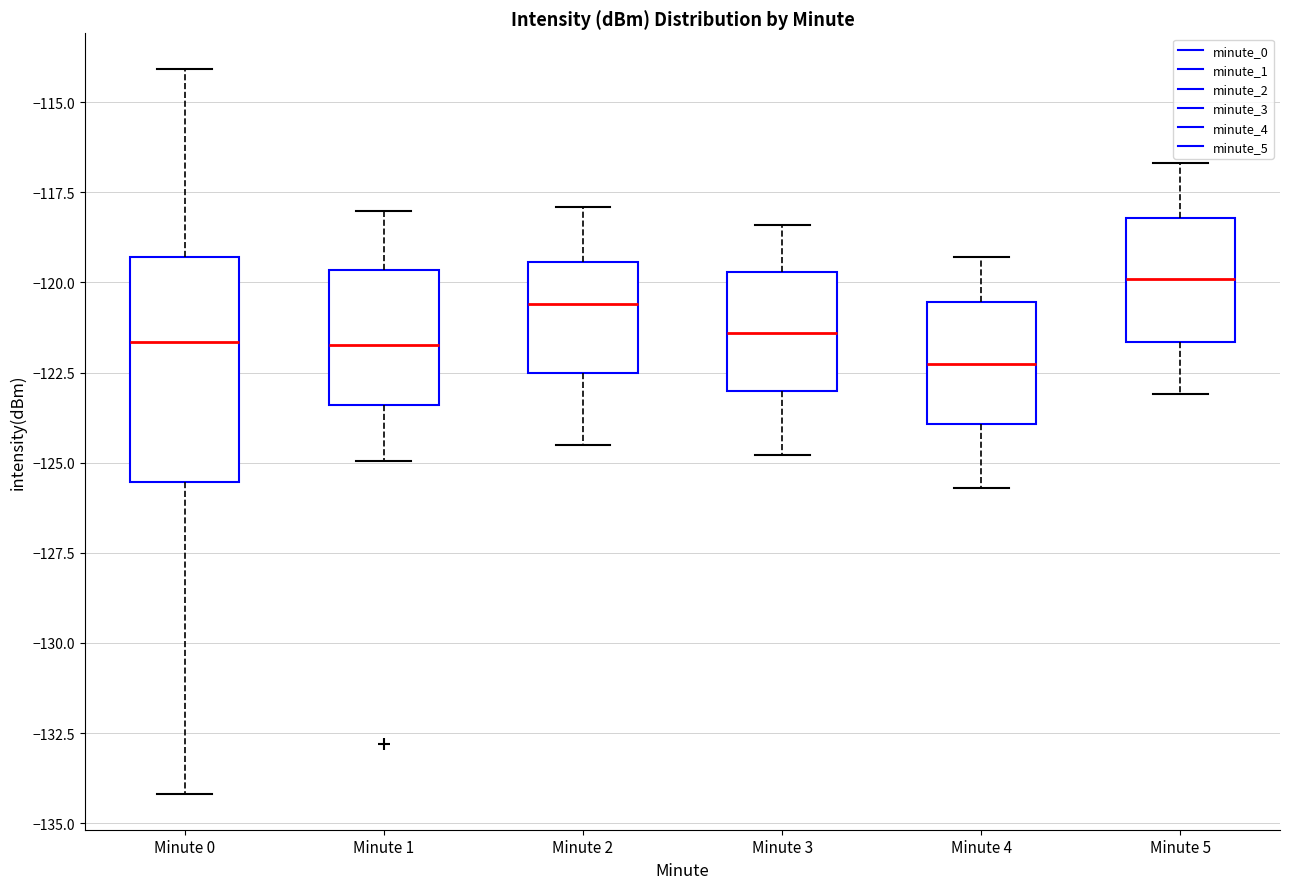

Reading left to right, transcribe this box plot: for each box, give where its median line is, the range the box spans, and where its two whiskers end, as read against the y-axis. The values are not printed on the chart, so give them approximately, as read against the axis.

Minute 0: median -121.5, box -125.5 to -119.5, whiskers -134.0 to -114.0
Minute 1: median -121.5, box -123.5 to -119.5, whiskers -125.0 to -118.0
Minute 2: median -120.5, box -122.5 to -119.5, whiskers -124.5 to -118.0
Minute 3: median -121.5, box -123.0 to -119.5, whiskers -125.0 to -118.5
Minute 4: median -122.0, box -124.0 to -120.5, whiskers -125.5 to -119.5
Minute 5: median -120.0, box -121.5 to -118.0, whiskers -123.0 to -116.5